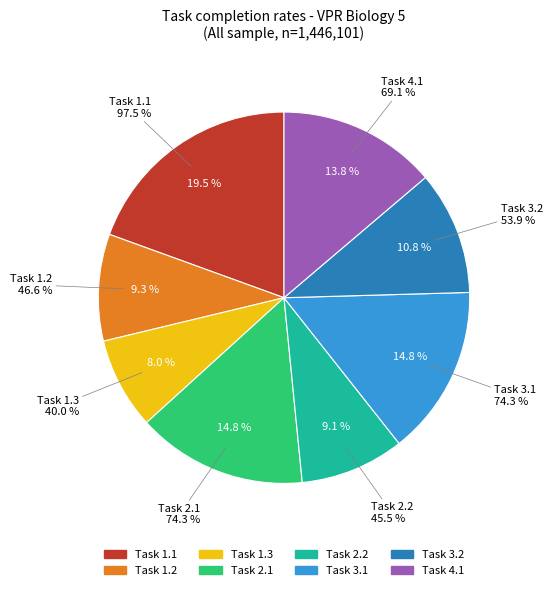

Rank the categories by value from highest to lowest.

1.1, 2.1, 3.1, 4.1, 3.2, 1.2, 2.2, 1.3